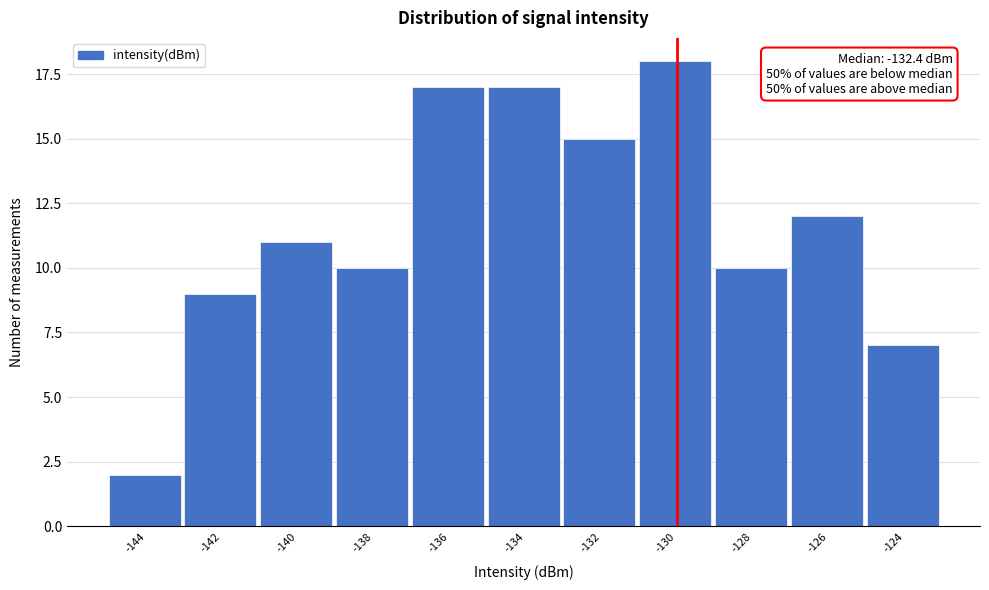

Reading right to left, transcribe all the data shown in this chart.

-124=7	-126=12	-128=10	-130=18	-132=15	-134=17	-136=17	-138=10	-140=11	-142=9	-144=2